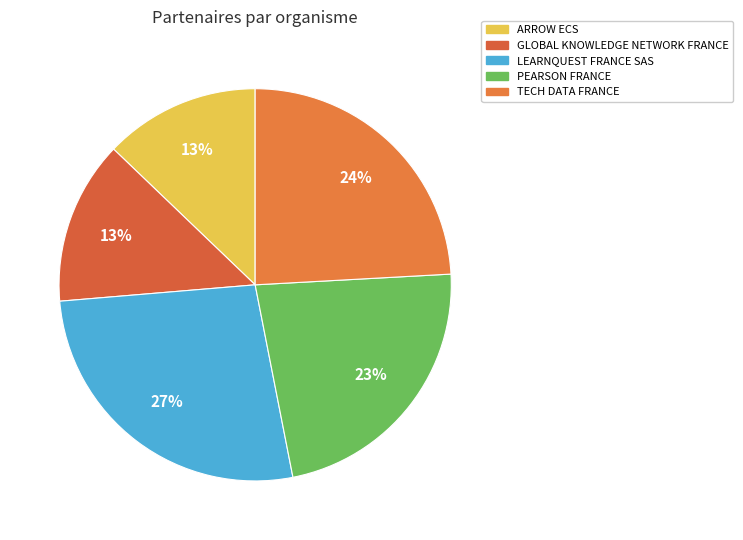

To the nearest percent, what percentage of the pie is ARROW ECS?

13%